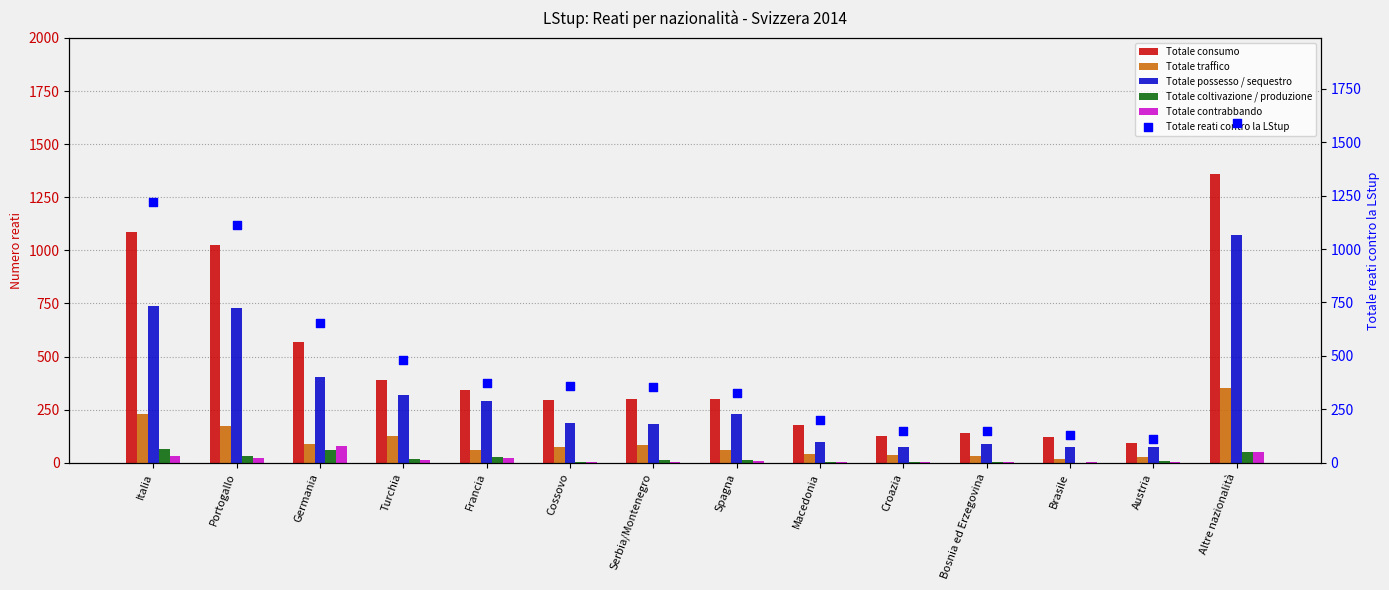

Which series reaches the maximum Y coordinate?

Totale reati contro la LStup